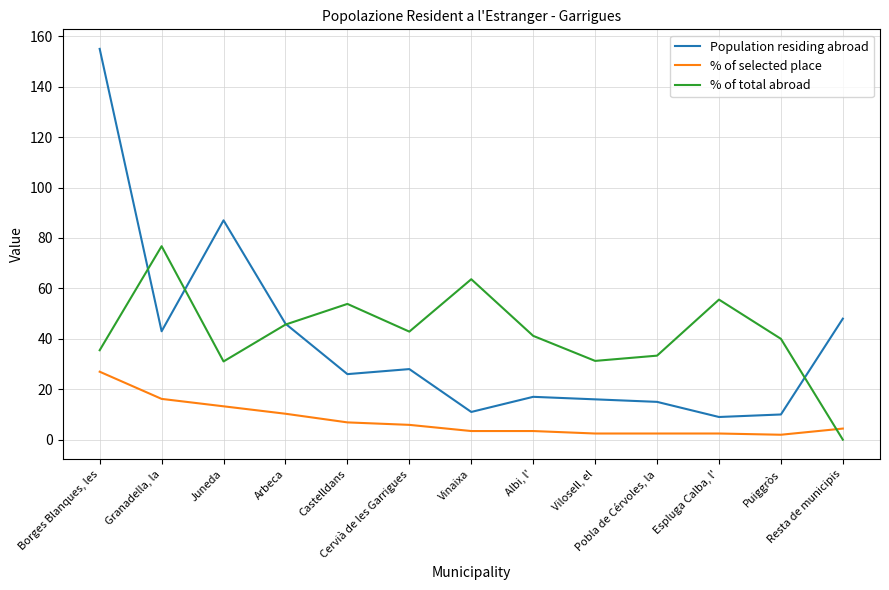

Which category has the highest value in the % of total abroad series?

Granadella, la